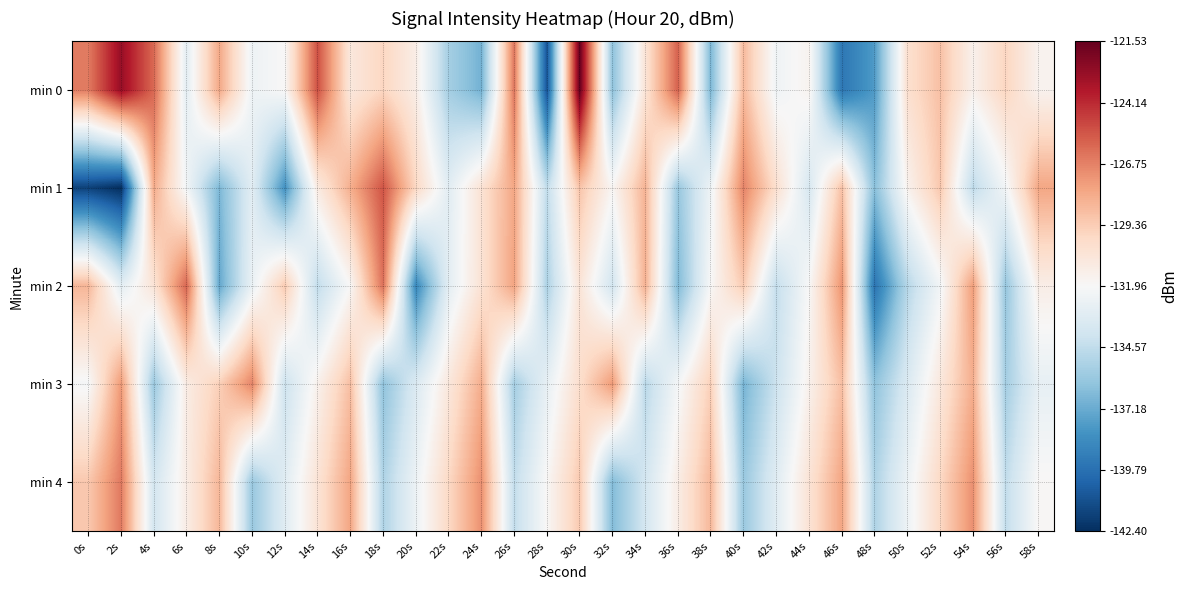

Which series has the largest total across all categories?

min 0